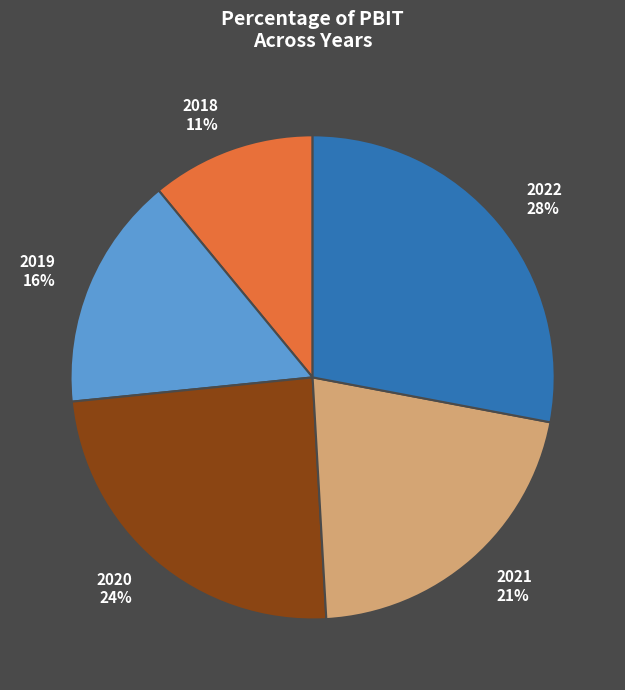

Combined, do 2018 and 2021 account for over 50%?

No